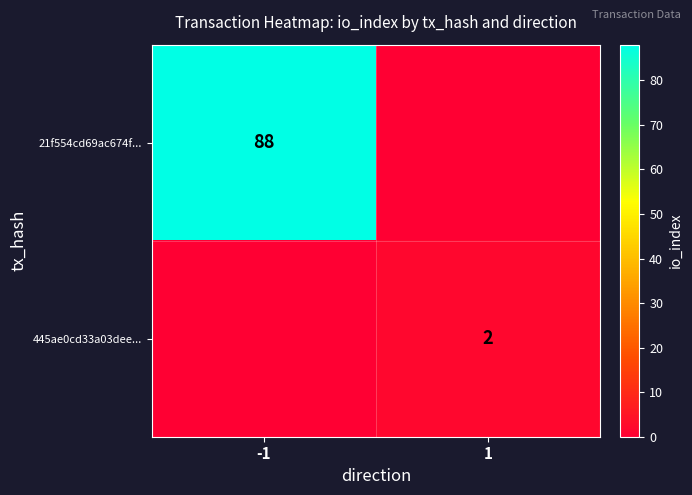

Is it true that 21f554cd69ac674f... equals 56 at -1?

False